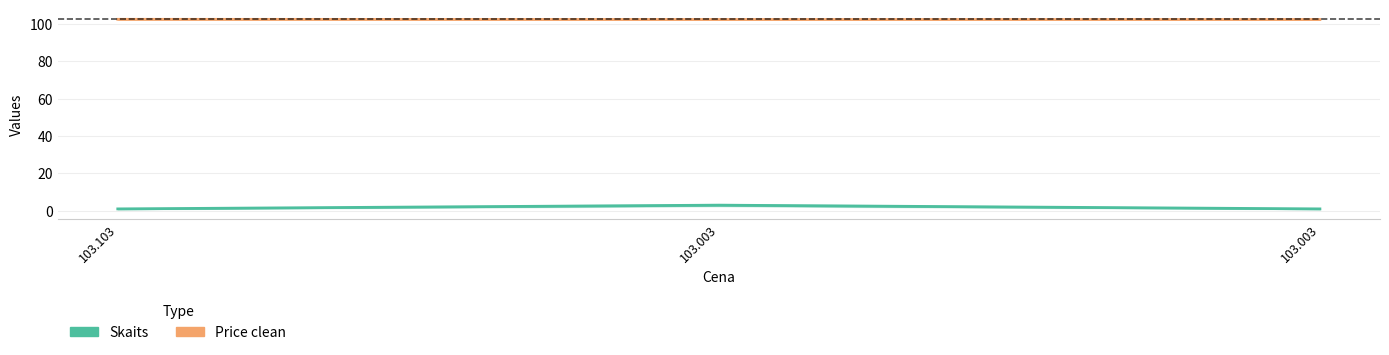

Rank the series by their average value, from lowest to highest.

Skaits, Price clean